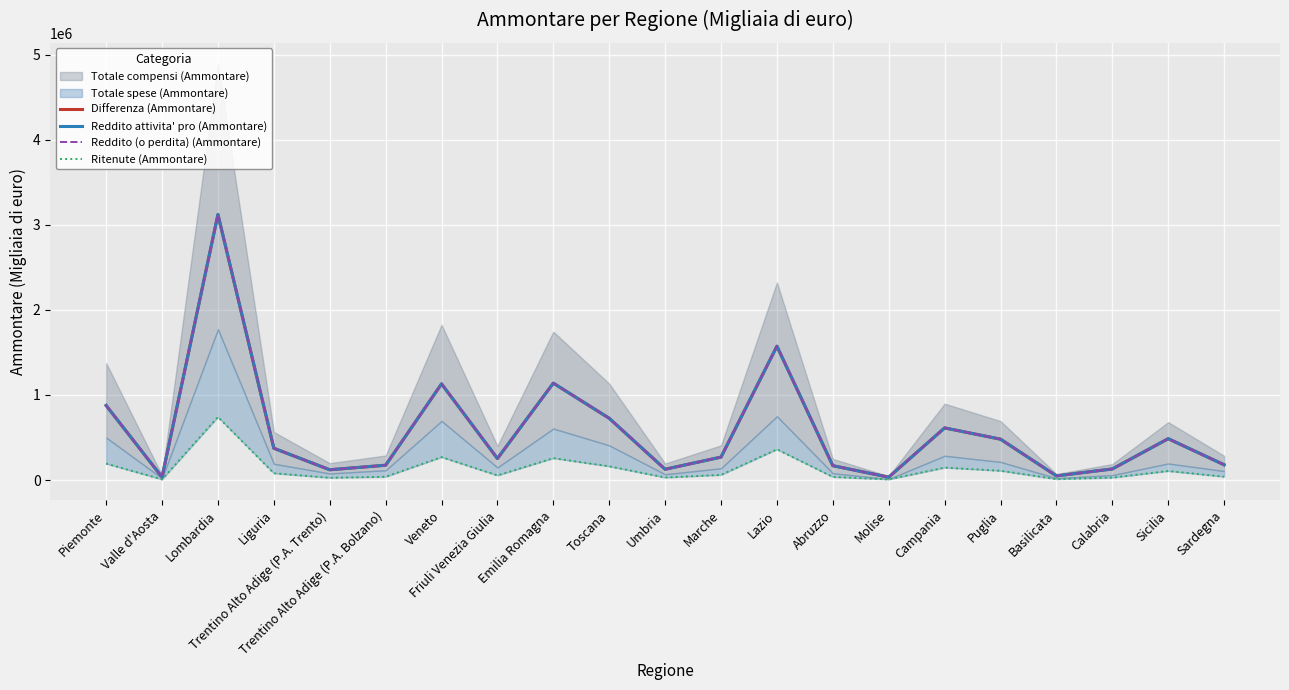

How many data points in Reddito (o perdita) (Ammontare) are above 269572?

10